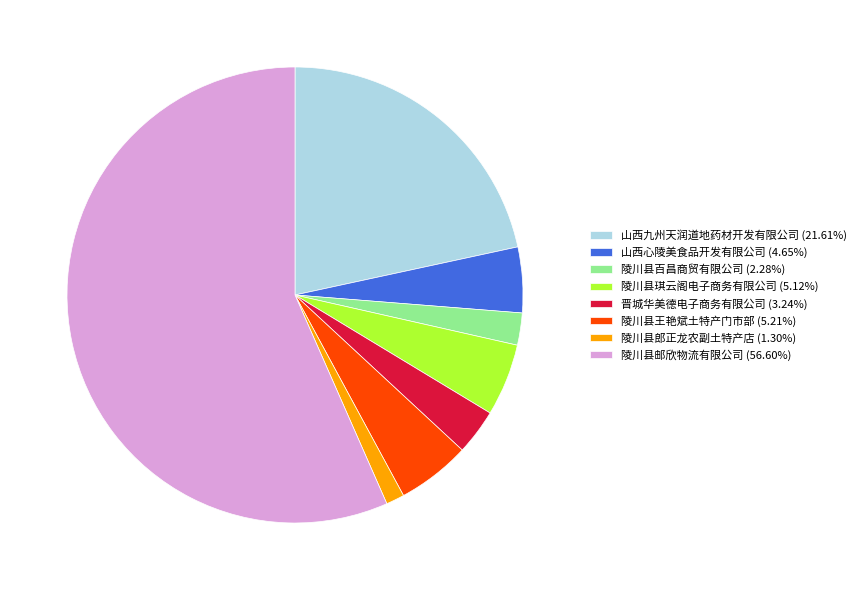

Does 陵川县邮欣物流有限公司 (56.60%) account for over 50% of the chart?

Yes